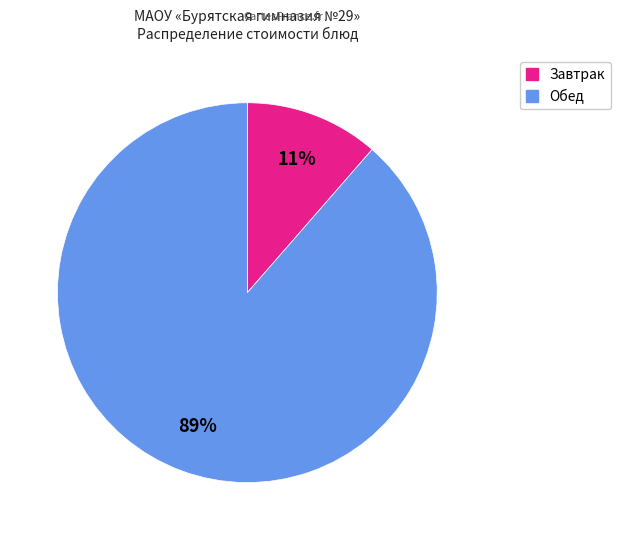

The Обед slice represents 89% of the pie. True or false?

True